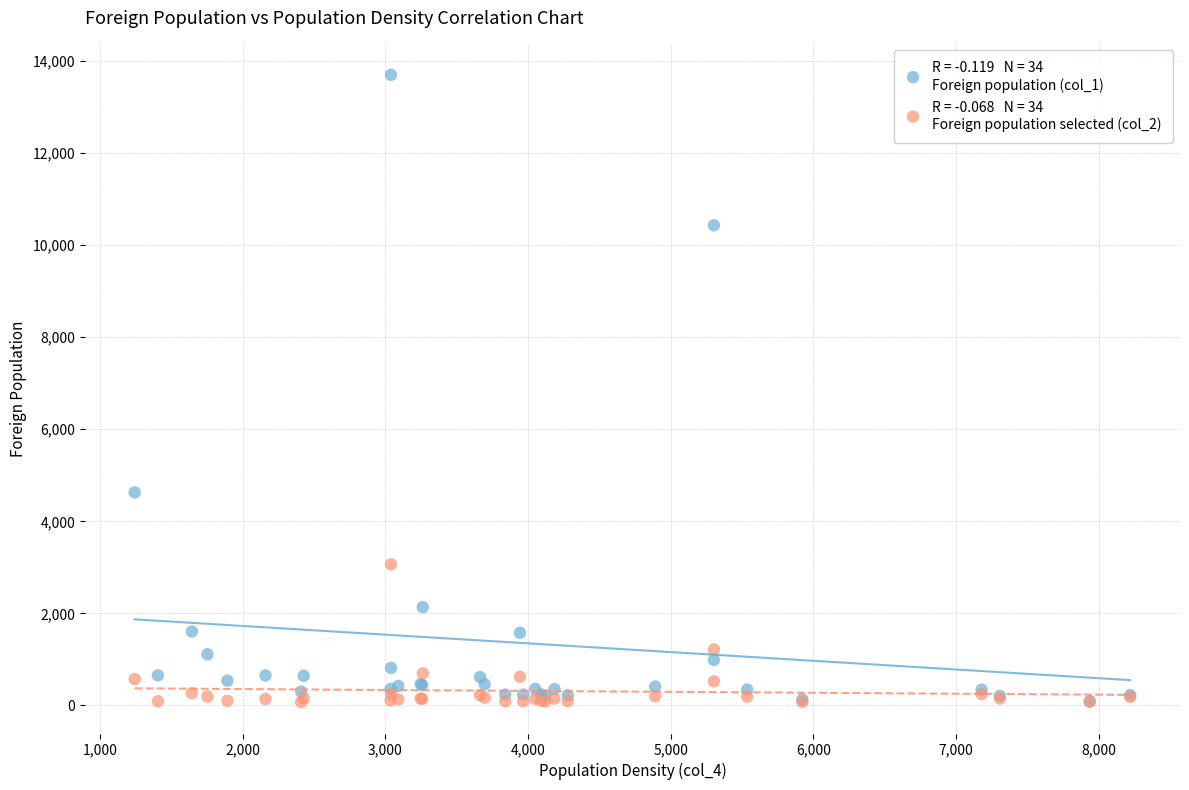

Across all series, what Y value is closest to 6886?

4628